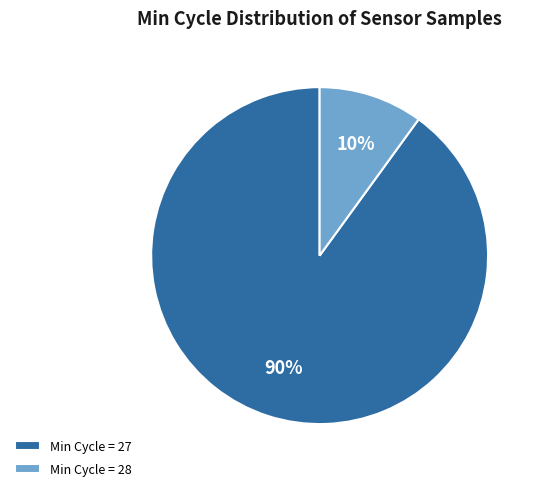

Rank the categories by value from highest to lowest.

Min Cycle = 27, Min Cycle = 28